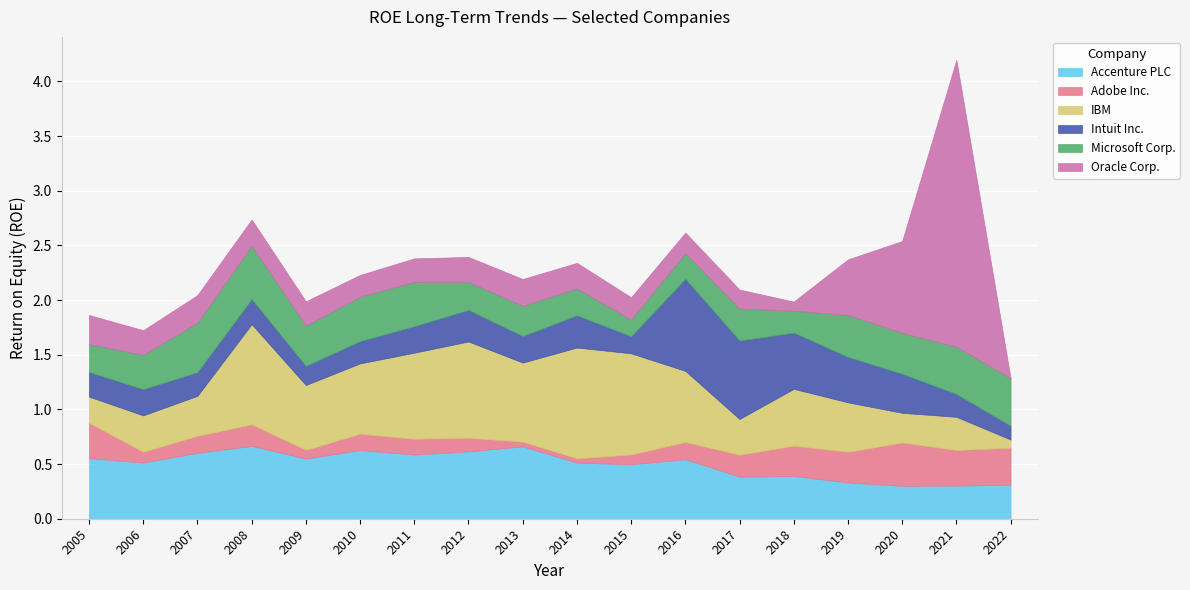

Rank the series at 2013 from lowest to highest value.

Adobe Inc., Intuit Inc., Oracle Corp., Microsoft Corp., Accenture PLC, IBM